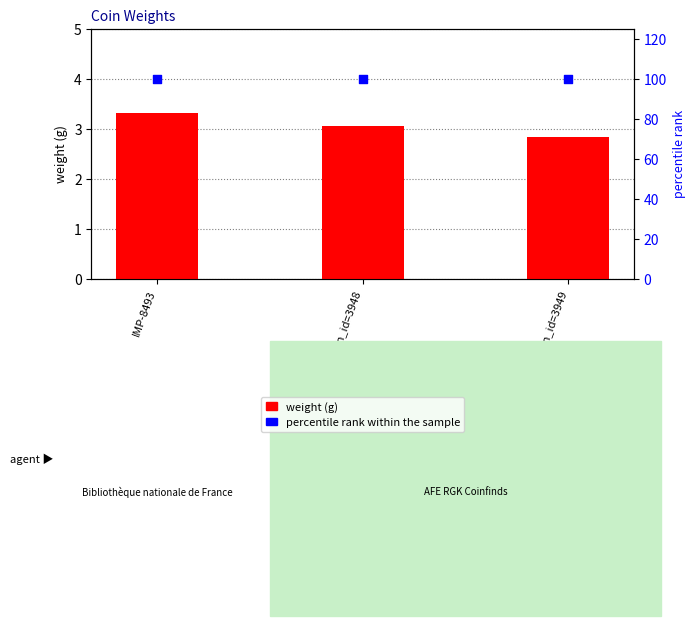

At how many categories does at least one series exceed 92?

3